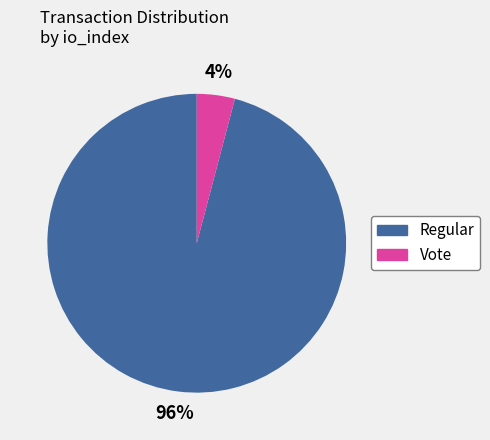

To the nearest percent, what portion does Regular represent?

96%